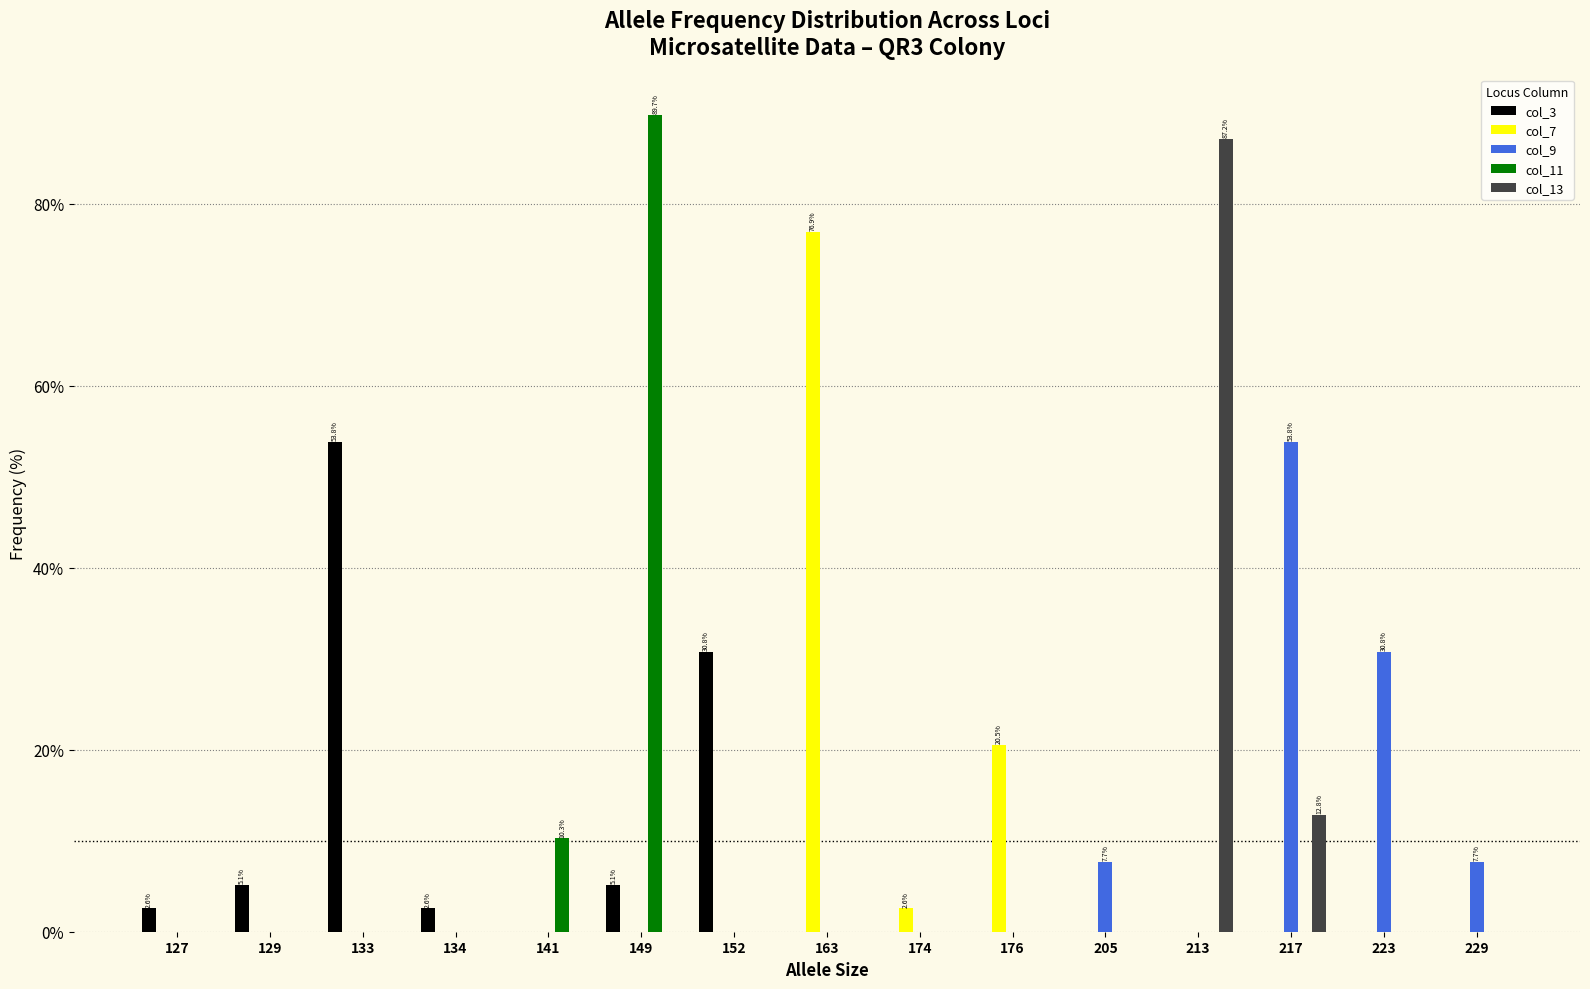

What is the total value across all series at 176?

20.5